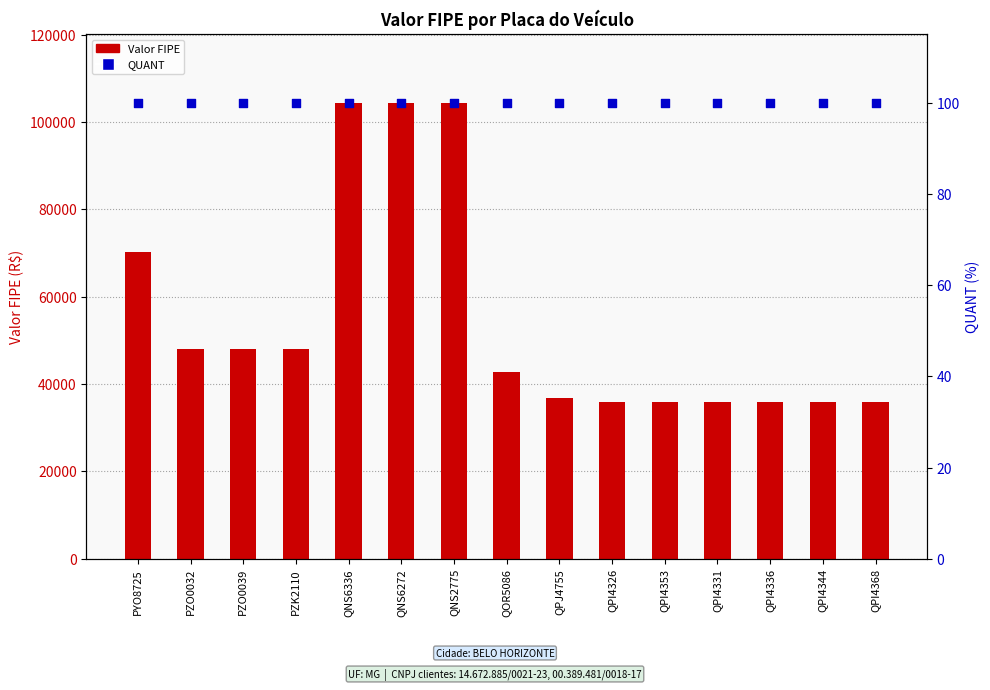

At which category is the sum across all series the highest?

QNS6336